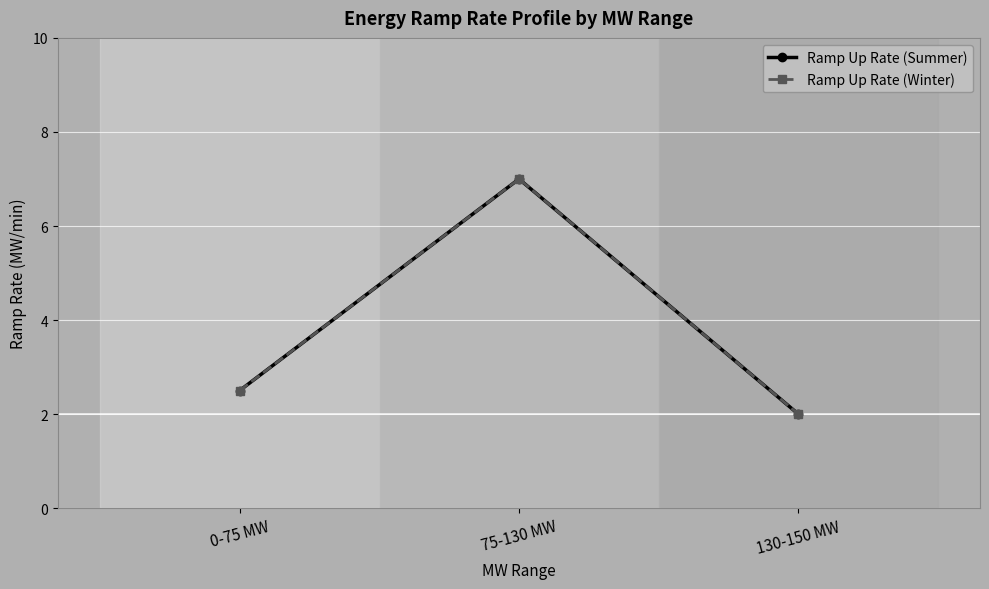

Reading right to left, list all the values displayed in this chart.

Ramp Up Rate (Summer): 2.0	7.0	2.5
Ramp Up Rate (Winter): 2.0	7.0	2.5